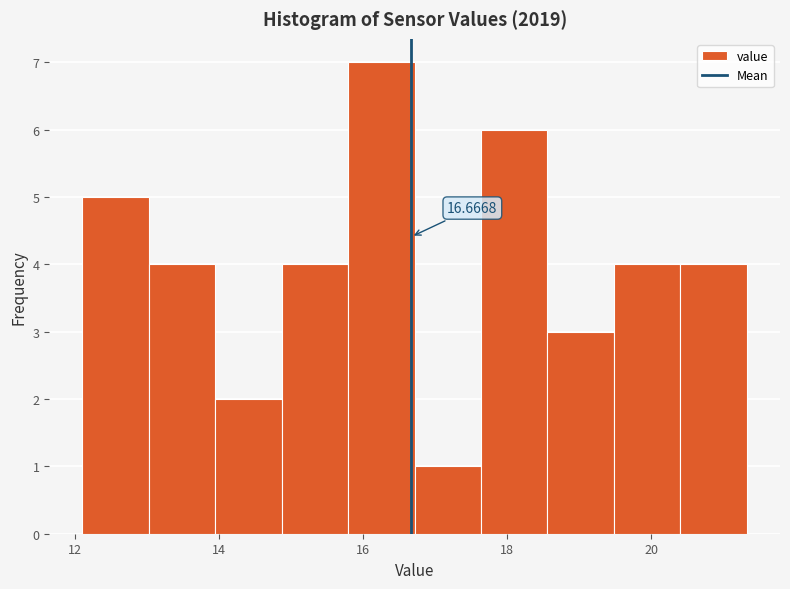

Which range on the x-axis has the tallest bar?

15.8 to 16.8